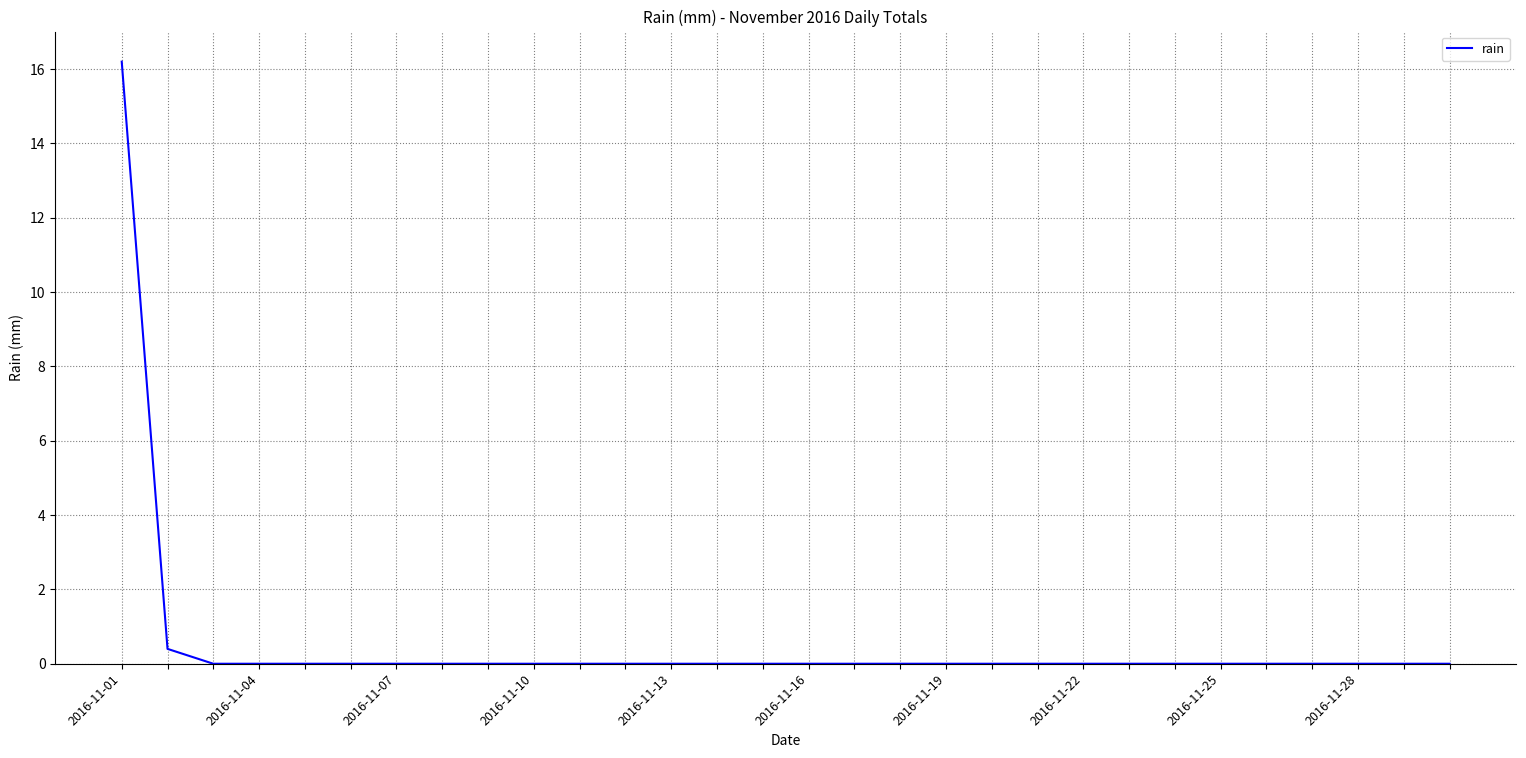

What is the greatest value displayed?

16.2